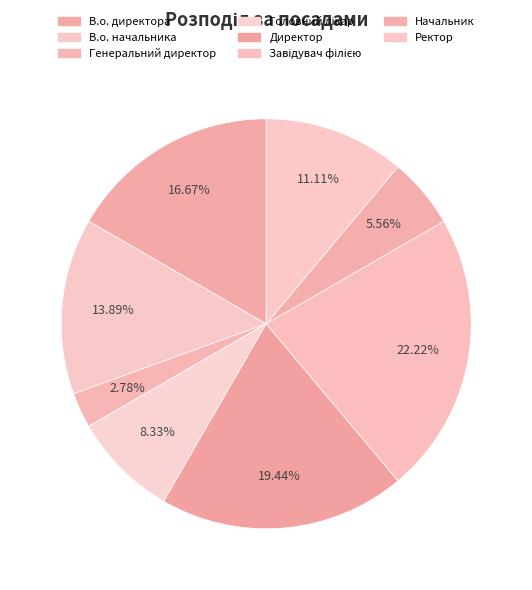

How many segments does this pie chart have?

8